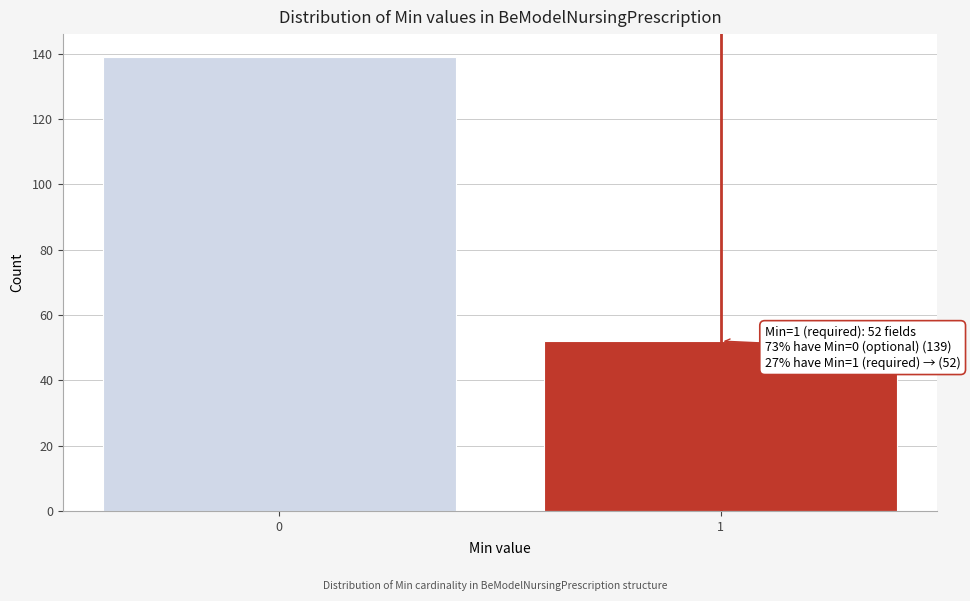

Reading left to right, what are all the values shown in this chart?

139	52